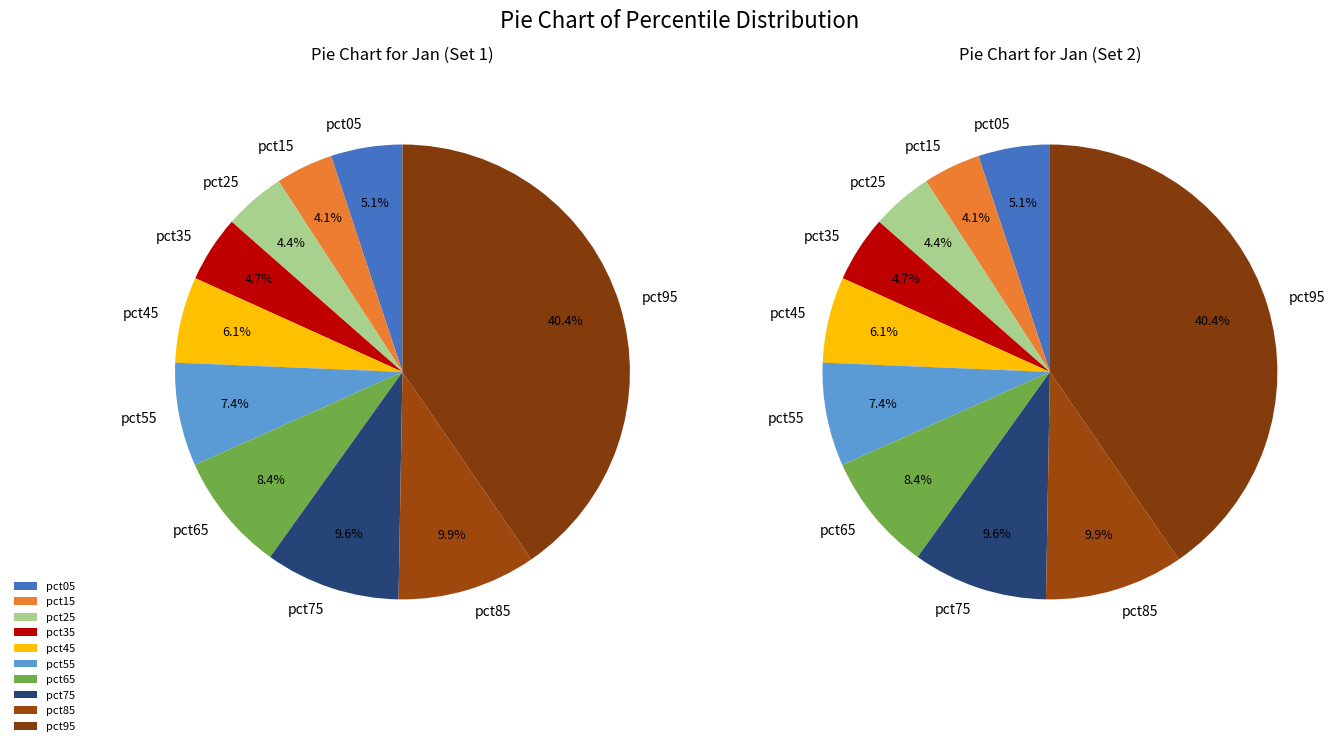

The pct45 slice represents 6% of the pie. True or false?

True